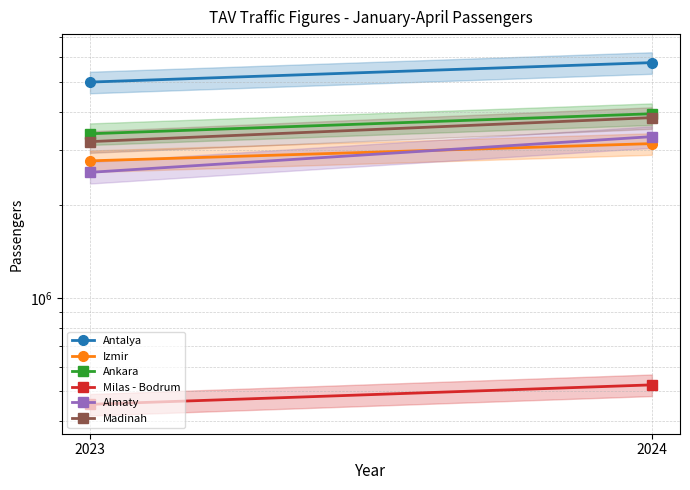

What is the maximum value shown in the chart?

5769234